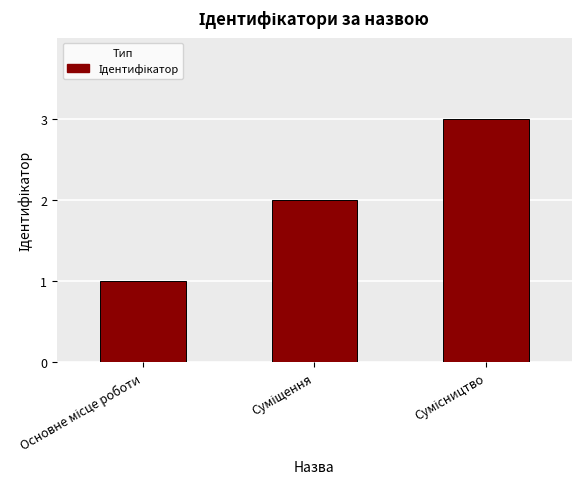

What is the difference between the second highest and minimum values?

1